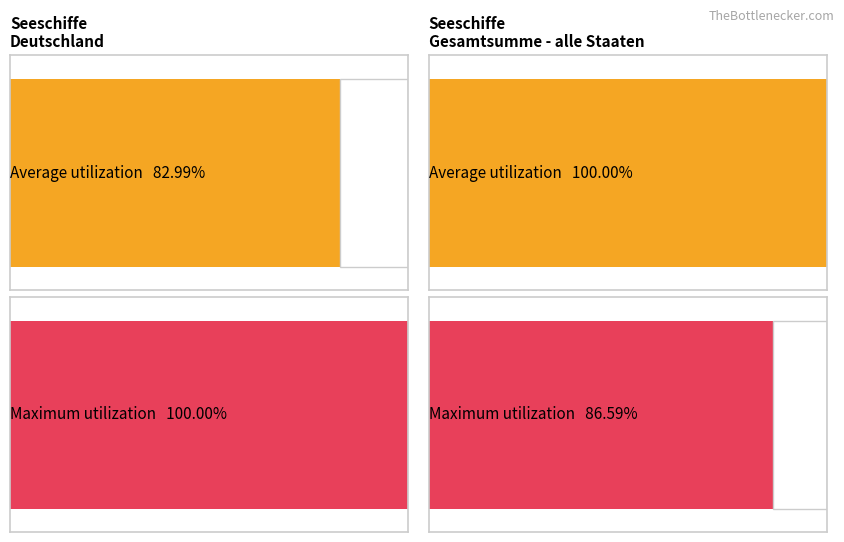

Are the bars horizontal?

Yes